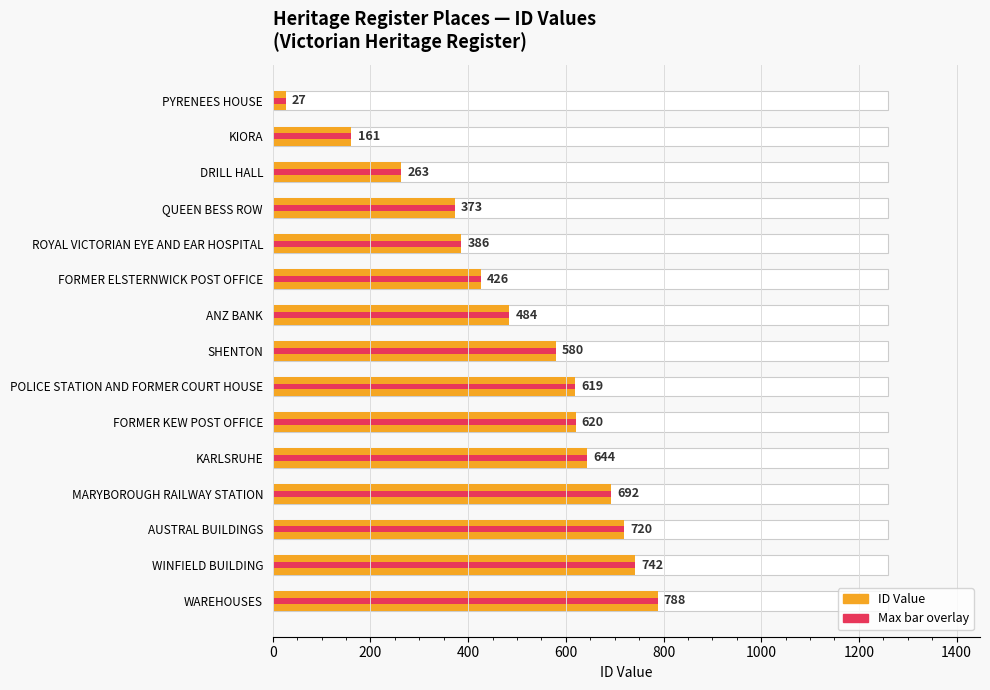

What is the value of the Max (same value) bar at the 13th from the left?

720